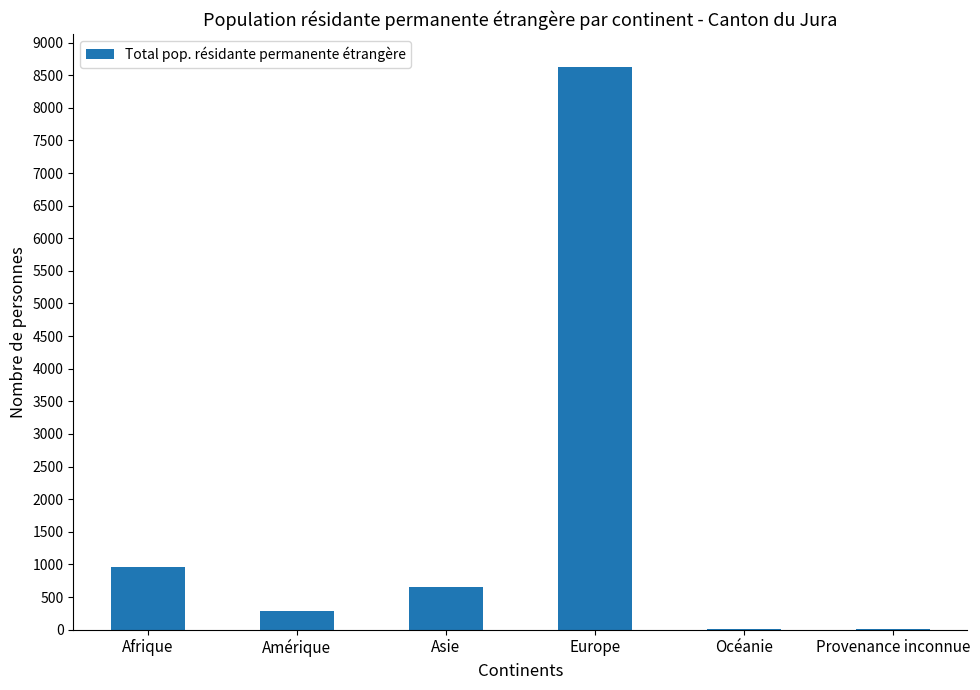

Between Amérique and Europe, which is larger?

Europe